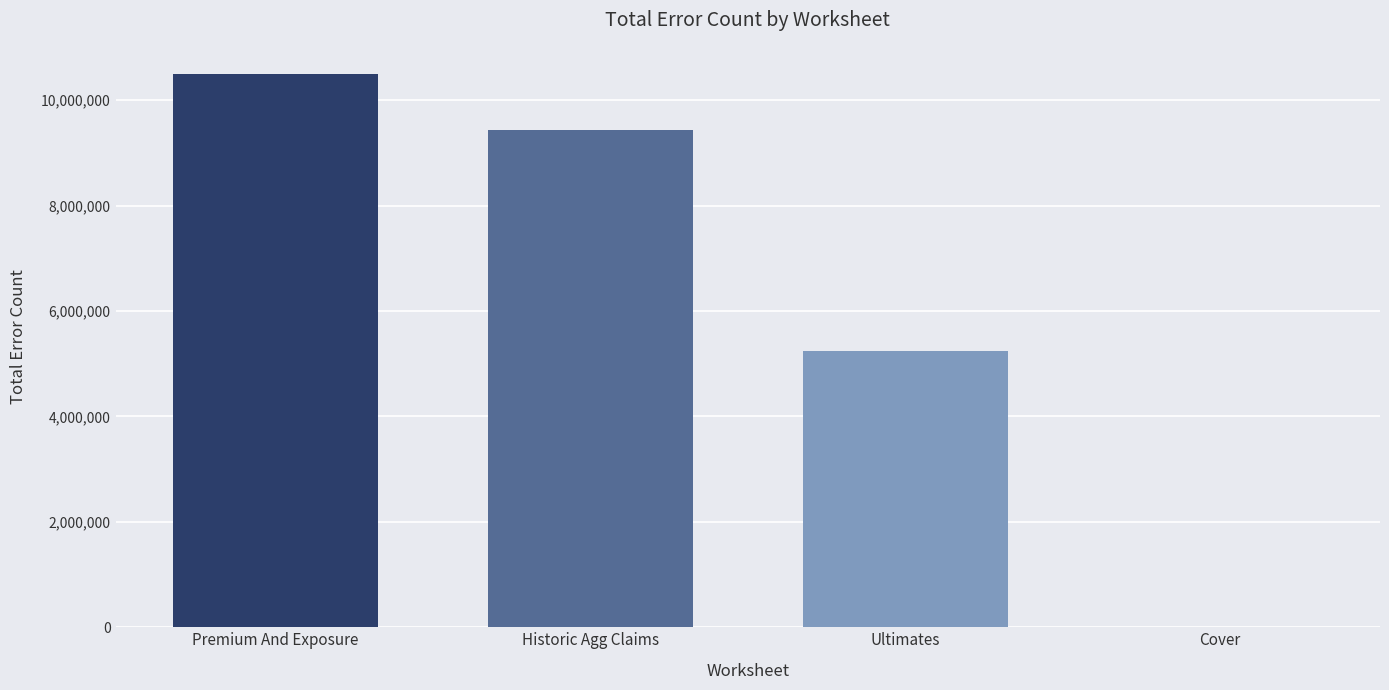

At which category does the chart reach its peak across all series?

Premium And Exposure